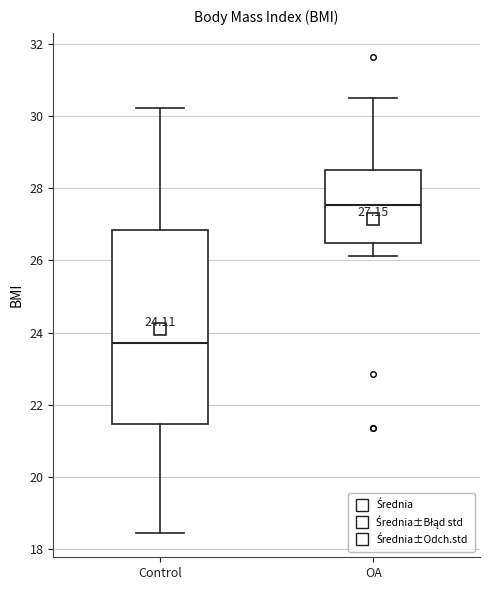

Which box has the highest median line?

OA